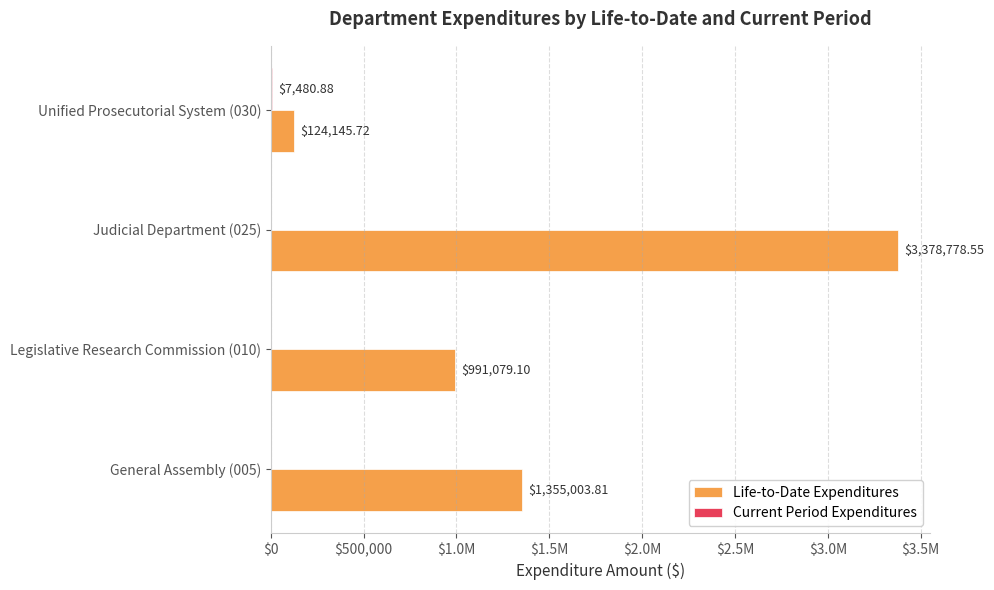

What is the average value of the Current Period Expenditures series?

1870.2